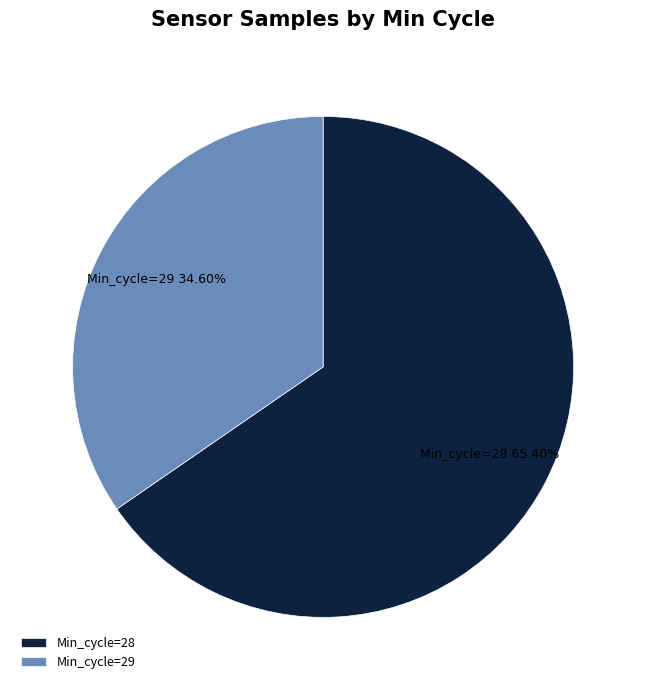

Count the number of slices in the pie.

2